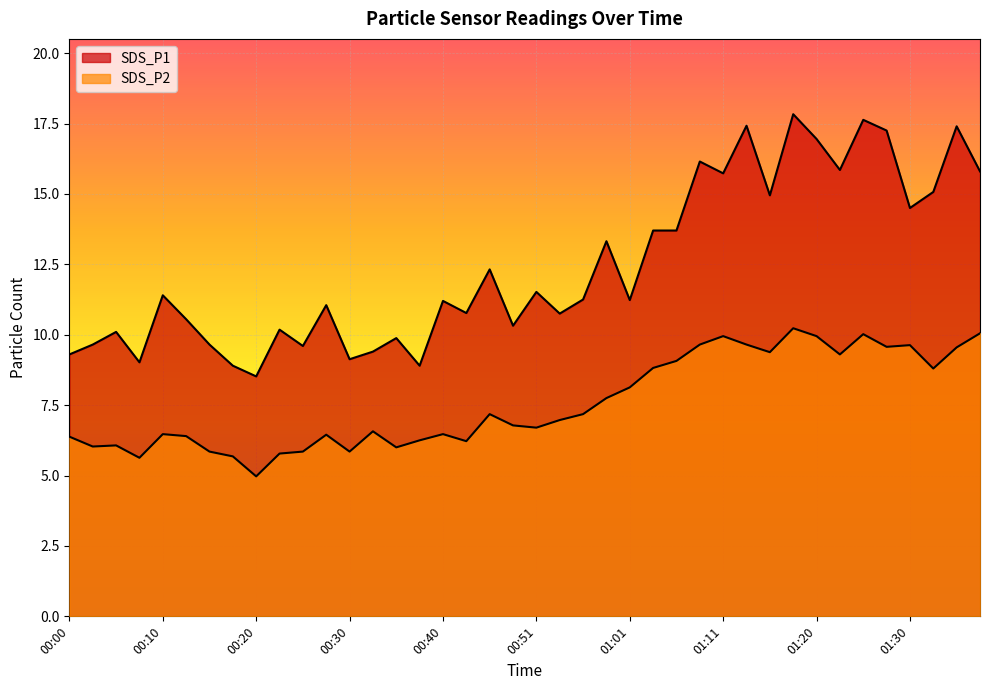

What is the maximum value for SDS_P1?

17.8